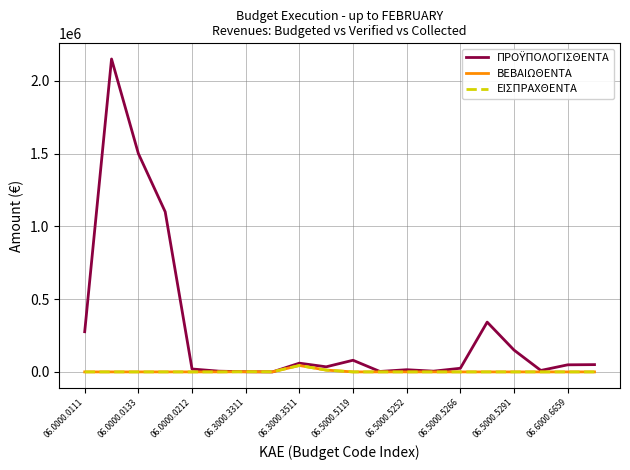

Reading left to right, extract all data points from this chart.

ΠΡΟΫΠΟΛΟΓΙΣΘΕΝΤΑ: 276000.0	2150000.0	1500000.0	1100000.0	20000.0	5000.0	1000.0	0.0	60000.0	35000.0	80000.0	3000.0	15000.0	5000.0	25000.0	342000.0	150000.0	10000.0	48647.8	50000.0
ΒΕΒΑΙΩΘΕΝΤΑ: 0.0	0.0	0.0	0.0	0.0	0.0	1026.4	509.0	43975.7	12452.5	0.0	0.0	0.0	0.0	0.0	0.0	0.0	0.0	0.0	0.0
ΕΙΣΠΡΑΧΘΕΝΤΑ: 0.0	0.0	0.0	0.0	0.0	0.0	1026.4	509.0	43975.7	12452.5	0.0	0.0	0.0	0.0	0.0	0.0	0.0	0.0	0.0	0.0